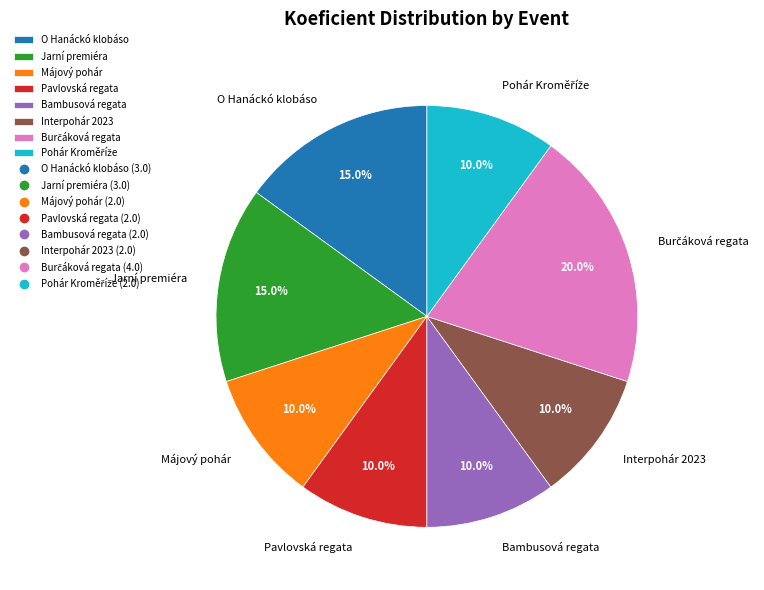

Is it true that Interpohár 2023 is 15% of the pie?

False